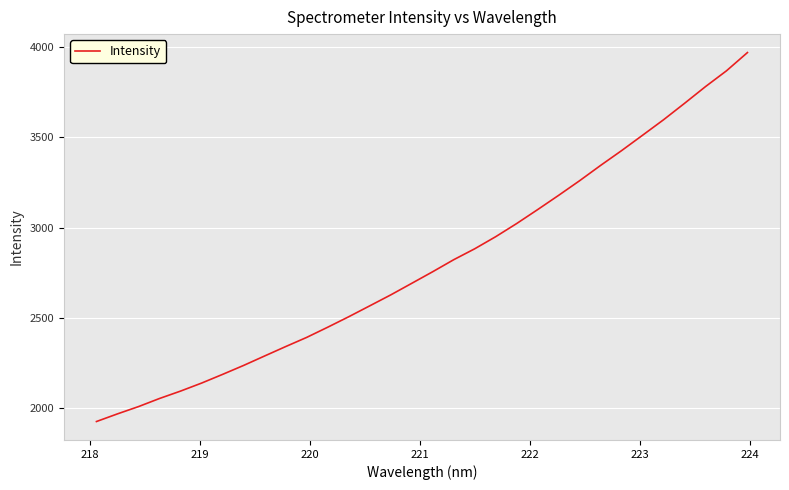

What is the smallest value displayed?

1923.7